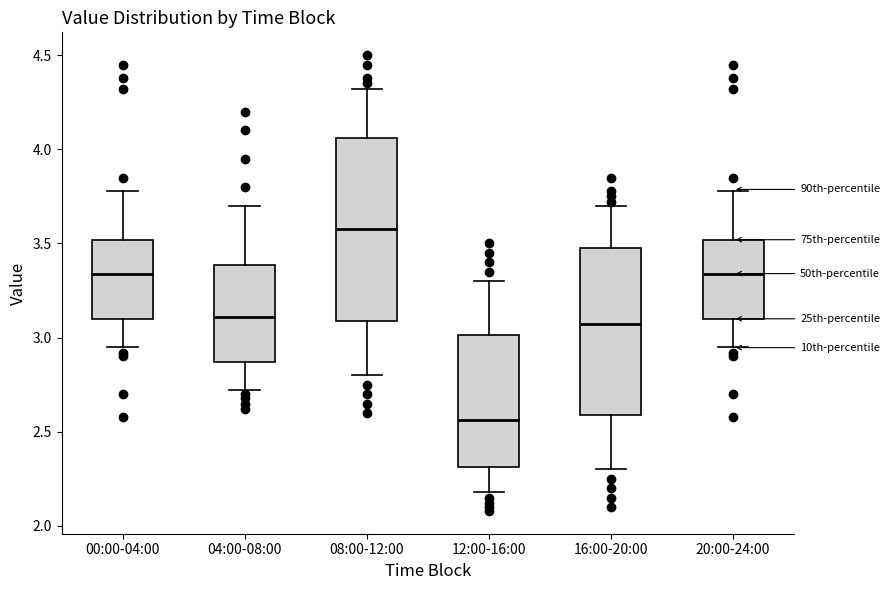

Reading left to right, read every box against the y-axis: the position of its median line, the range the box covers, and the ends of its whiskers. The values are not printed on the chart, so give them approximately, as read against the axis.

00:00-04:00: median 3.35, box 3.10 to 3.50, whiskers 2.95 to 3.80
04:00-08:00: median 3.10, box 2.85 to 3.40, whiskers 2.70 to 3.70
08:00-12:00: median 3.60, box 3.10 to 4.05, whiskers 2.80 to 4.30
12:00-16:00: median 2.55, box 2.30 to 3.00, whiskers 2.20 to 3.30
16:00-20:00: median 3.10, box 2.60 to 3.50, whiskers 2.30 to 3.70
20:00-24:00: median 3.35, box 3.10 to 3.50, whiskers 2.95 to 3.80